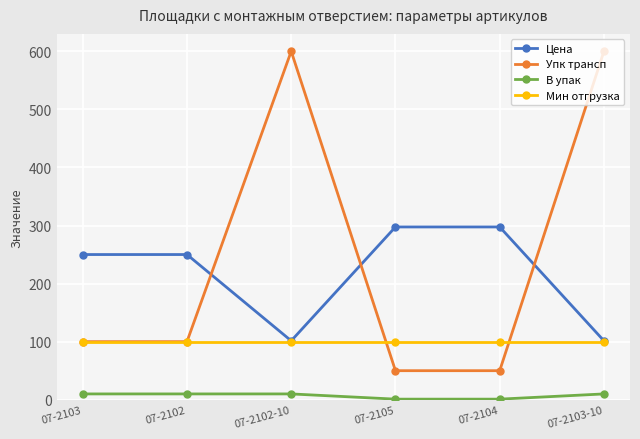

True or false: Упк трансп has more than 0 interior local peaks.

True